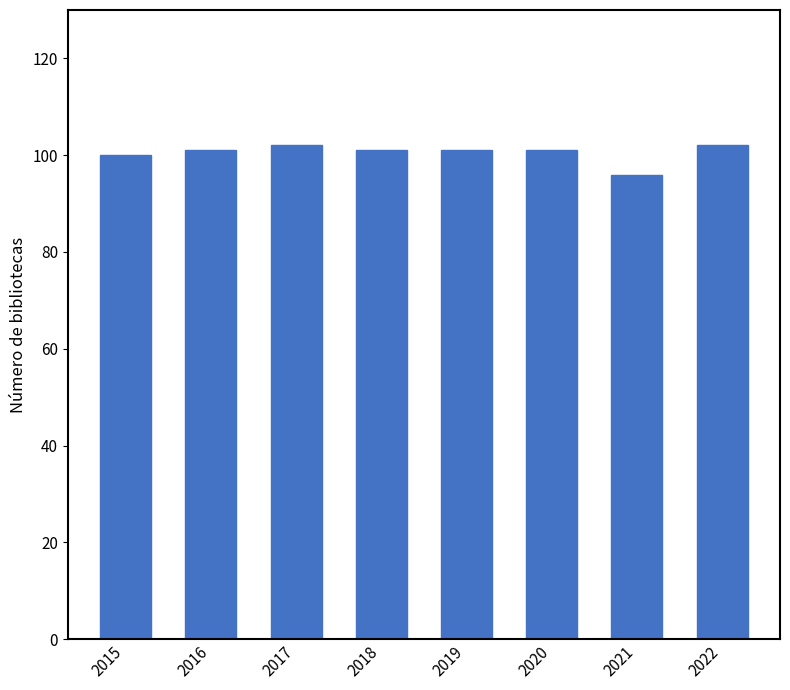

What is the smallest value displayed?

96